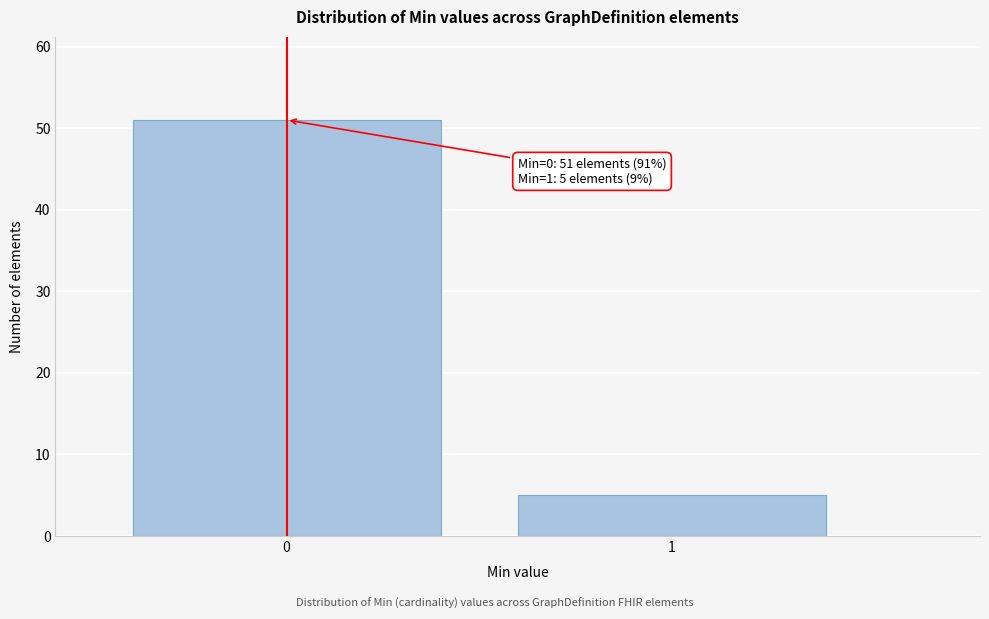

Reading left to right, what are all the values shown in this chart?

51	5